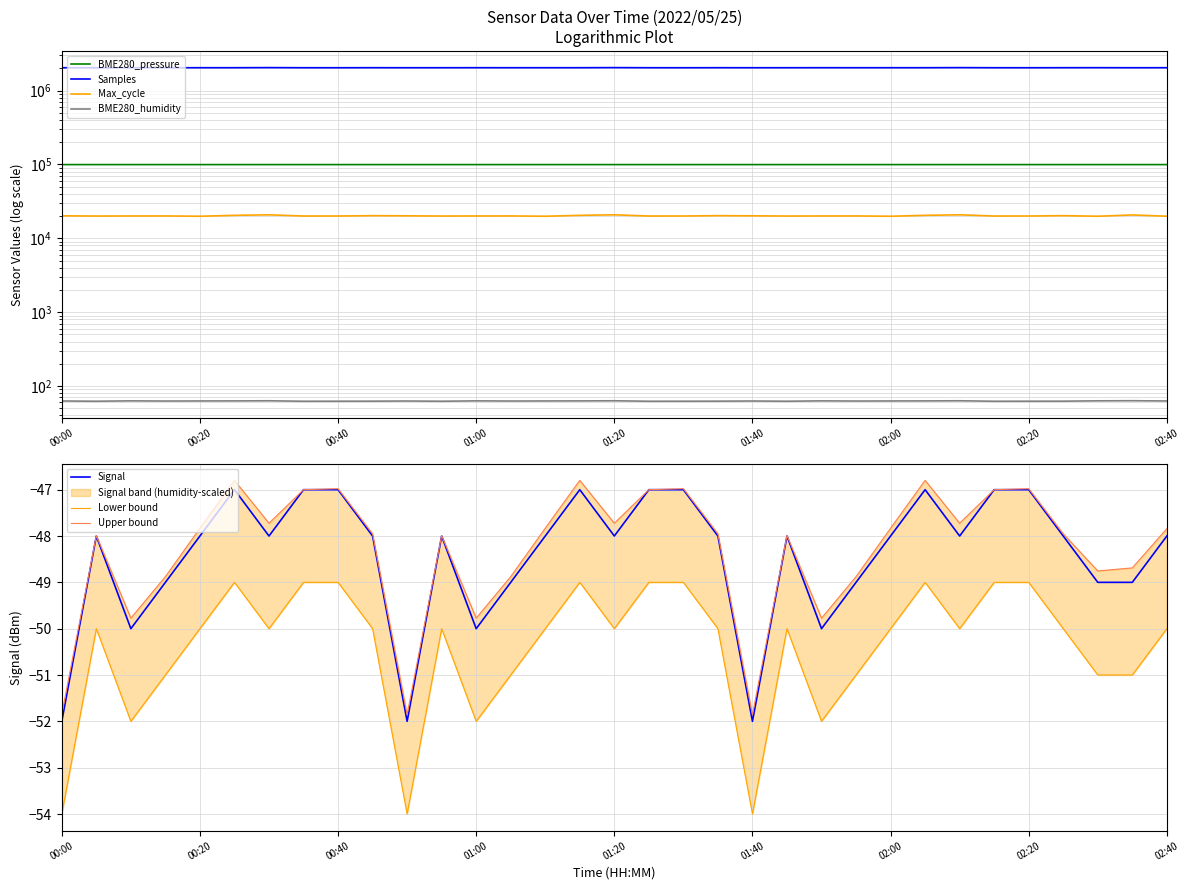

Rank the series by their maximum value, from lowest to highest.

Signal, BME280_humidity, Max_cycle, BME280_pressure, Samples